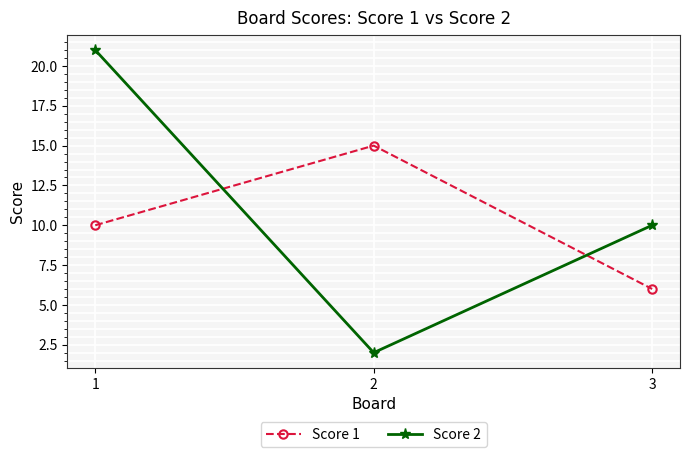

Which series has the largest total across all categories?

Score 2